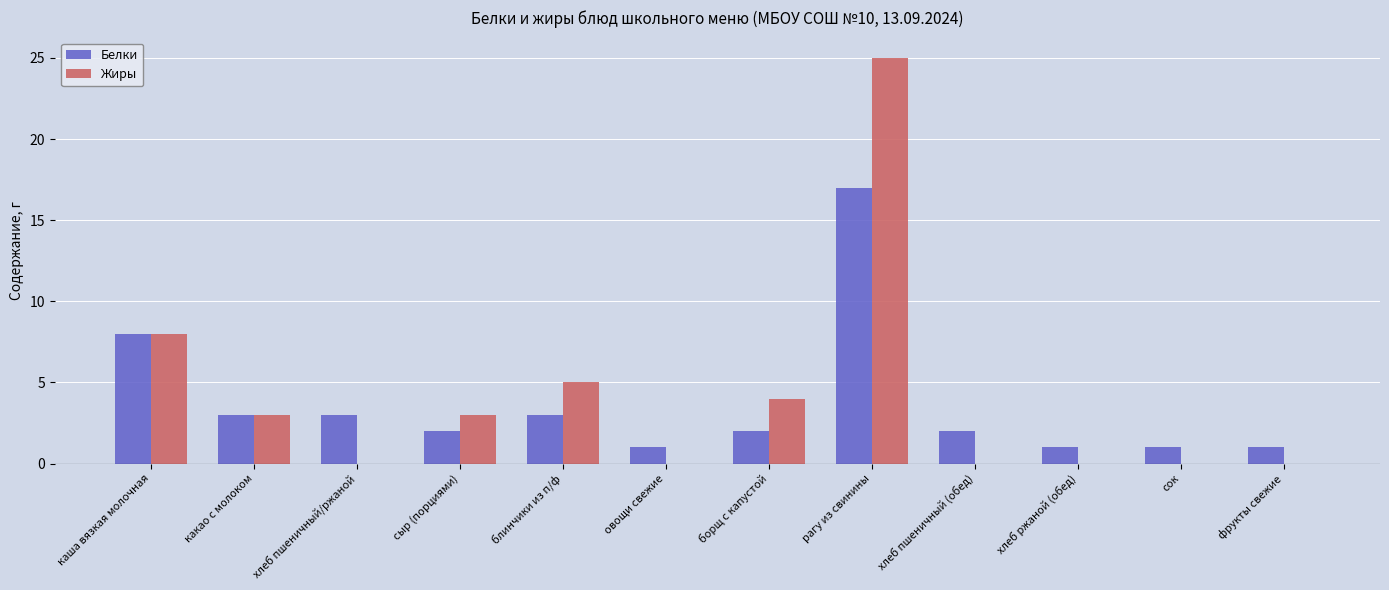

How many groups of bars are there?

12